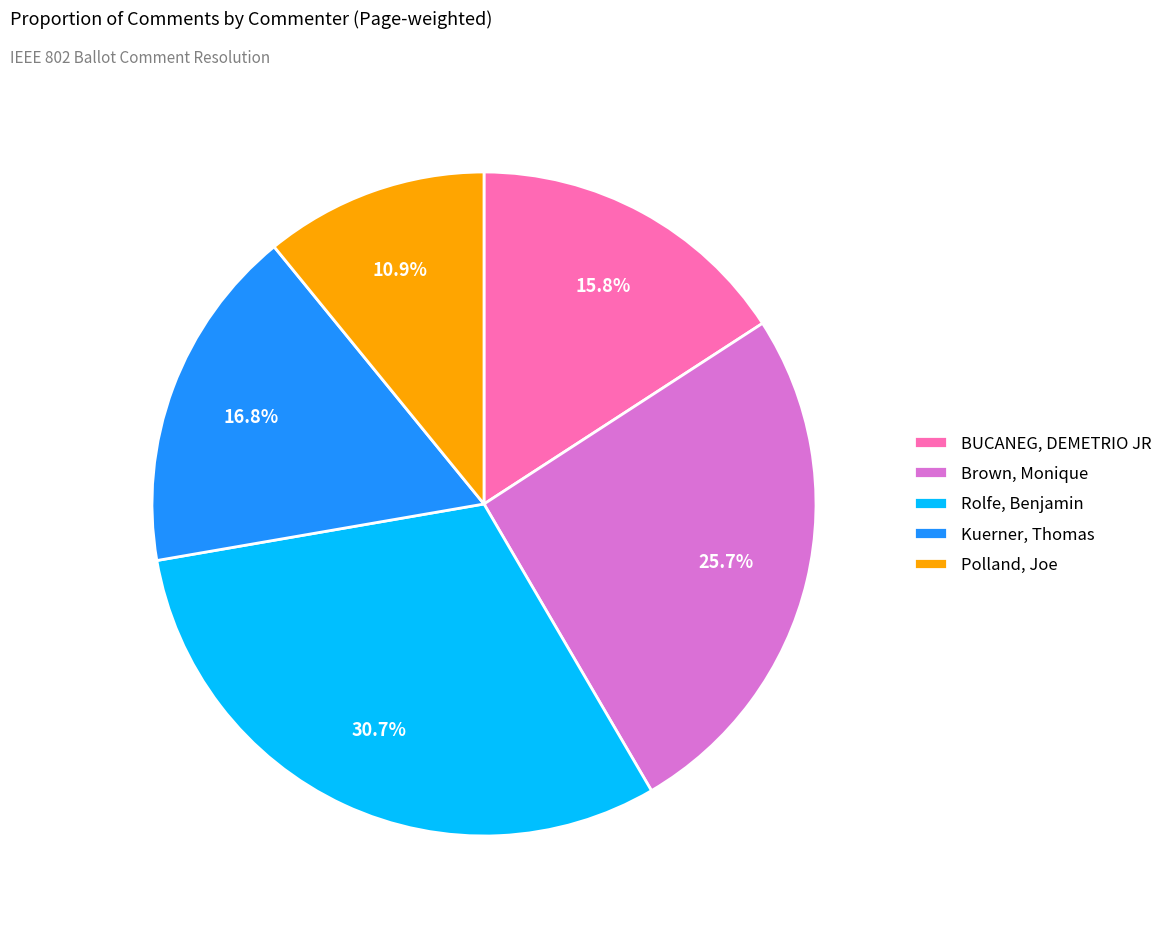

Is there a majority slice in this chart?

No